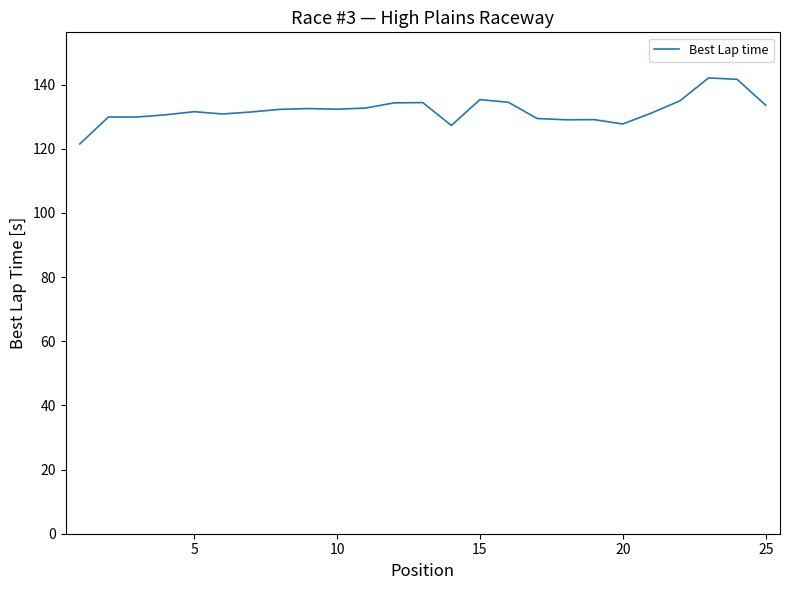

What is the greatest value displayed?

142.1